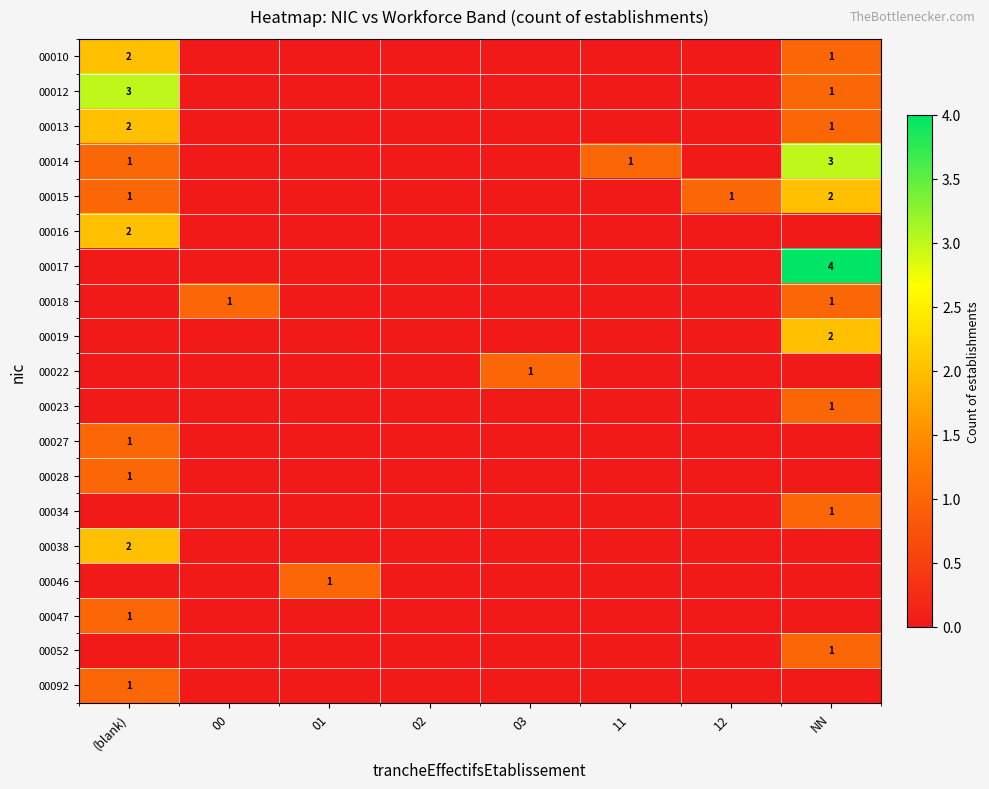

The 00034 series shows 0 at 00. True or false?

True